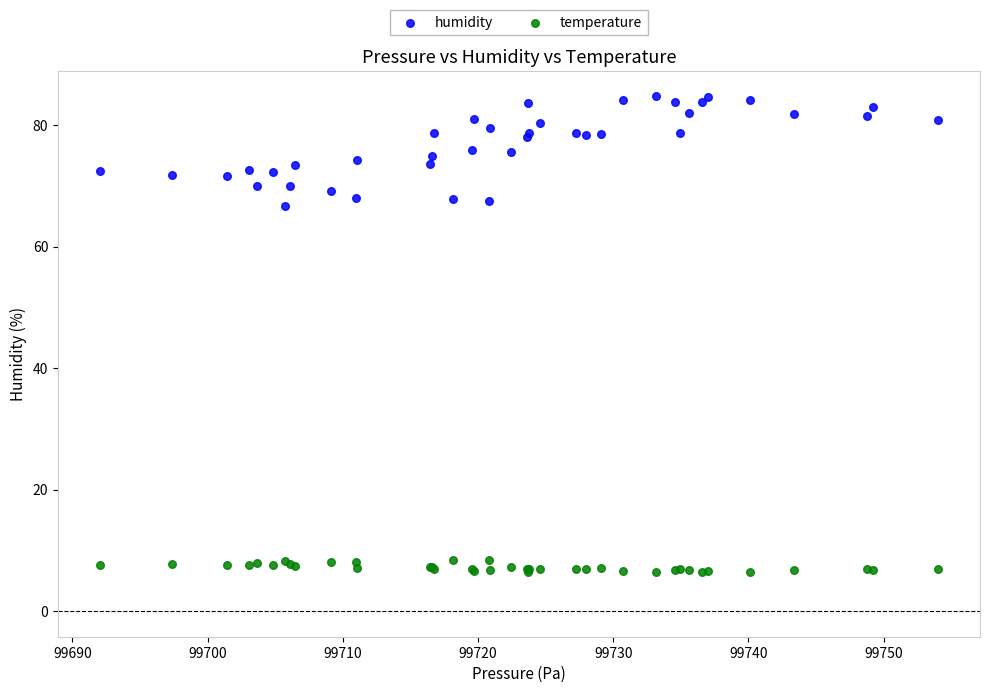

Which series has the largest Y range (max minus min)?

humidity